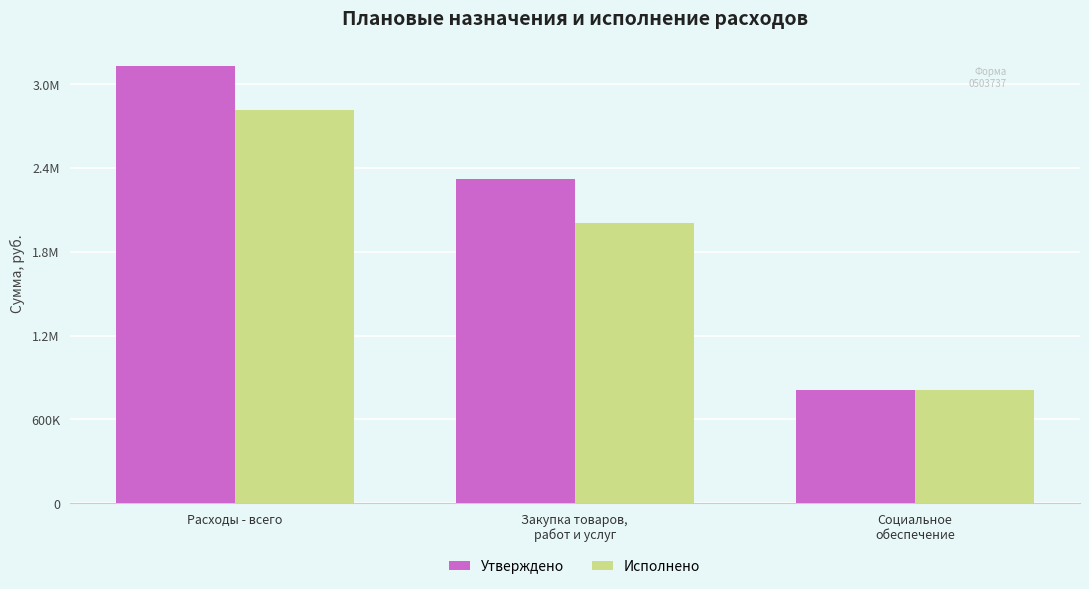

What is the label of the 2nd bar from the left?

Закупка товаров,
работ и услуг